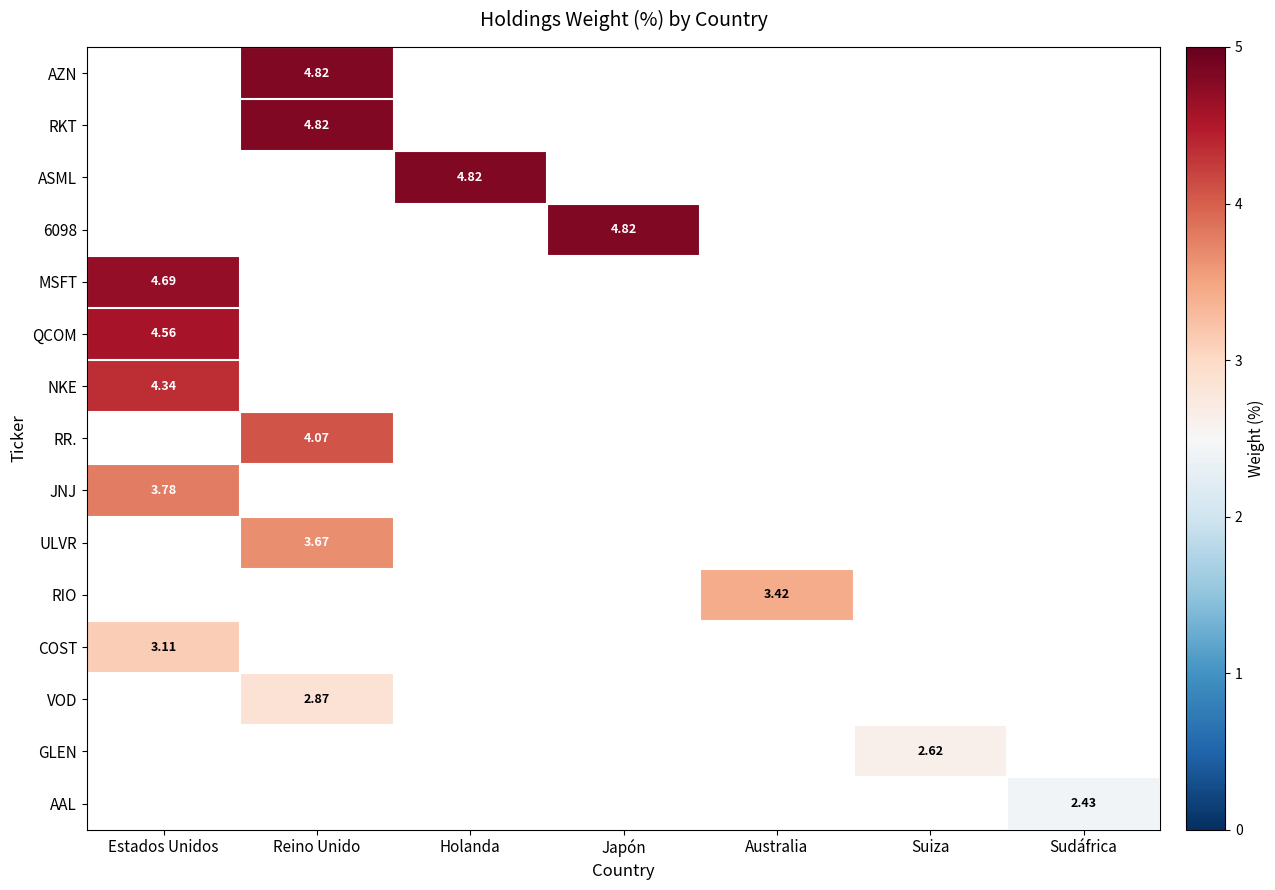

How many categories are shown in the chart?

7